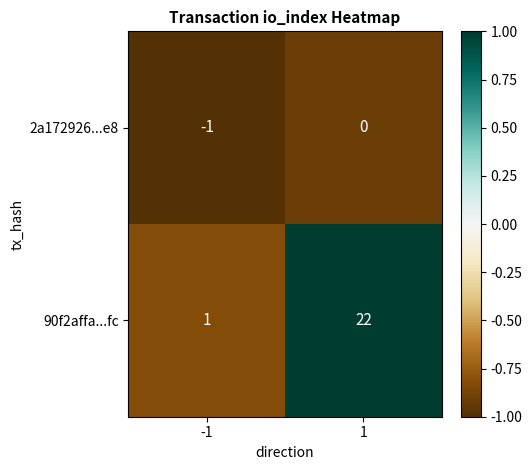

What is the greatest value displayed?

22